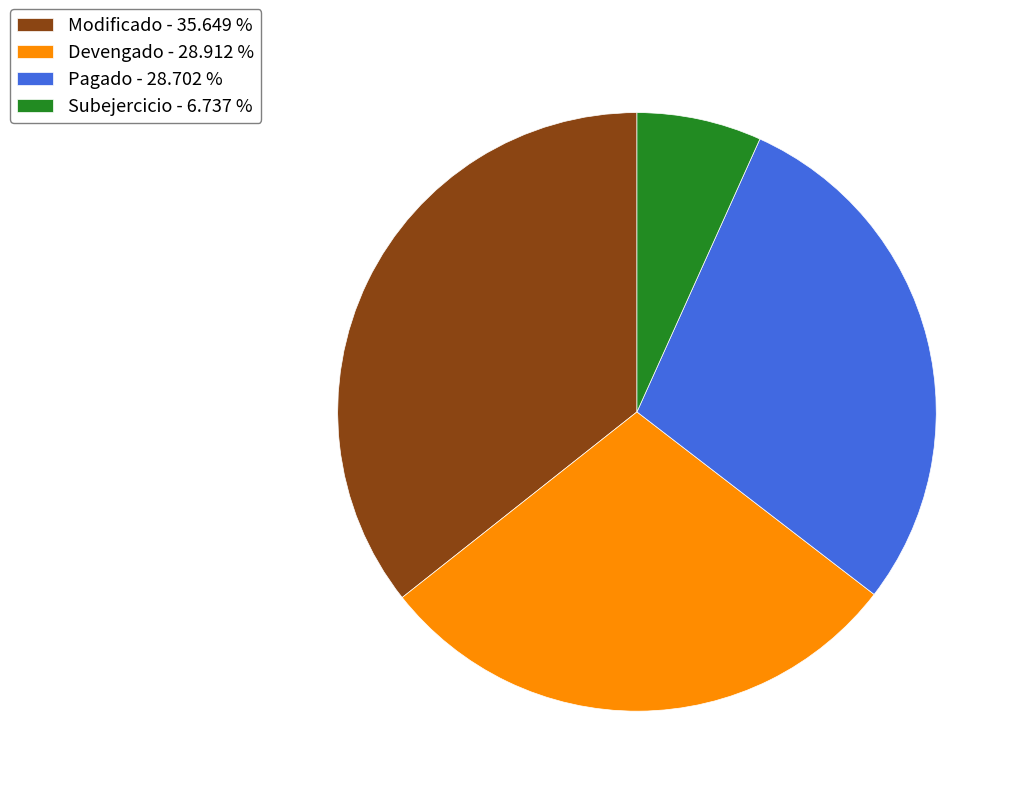

Do Pagado - 28.702 % and Modificado - 35.649 % together represent more than half of the pie?

Yes